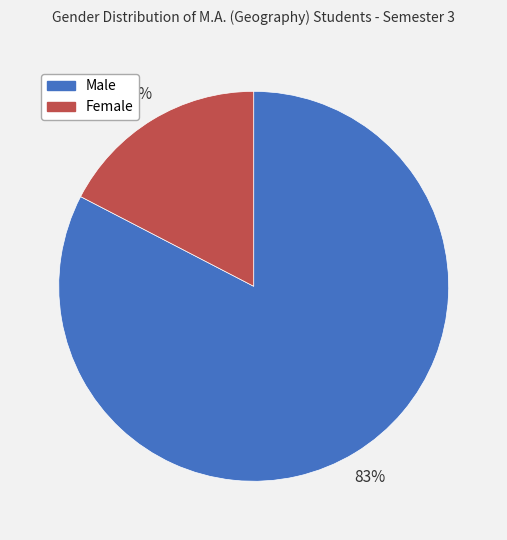

Rank the categories by value from lowest to highest.

Female, Male